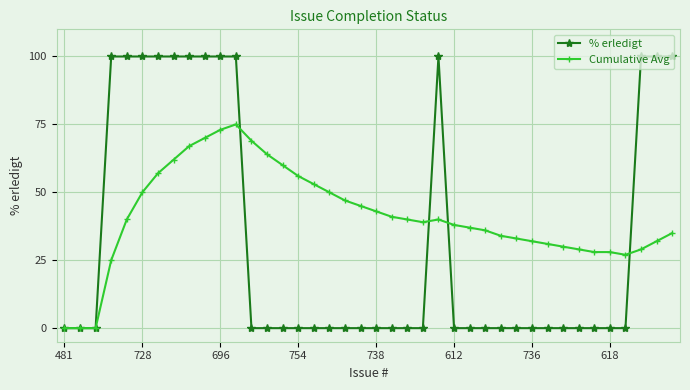

True or false: % erledigt has more than 0 points higher than both neighbors.

True